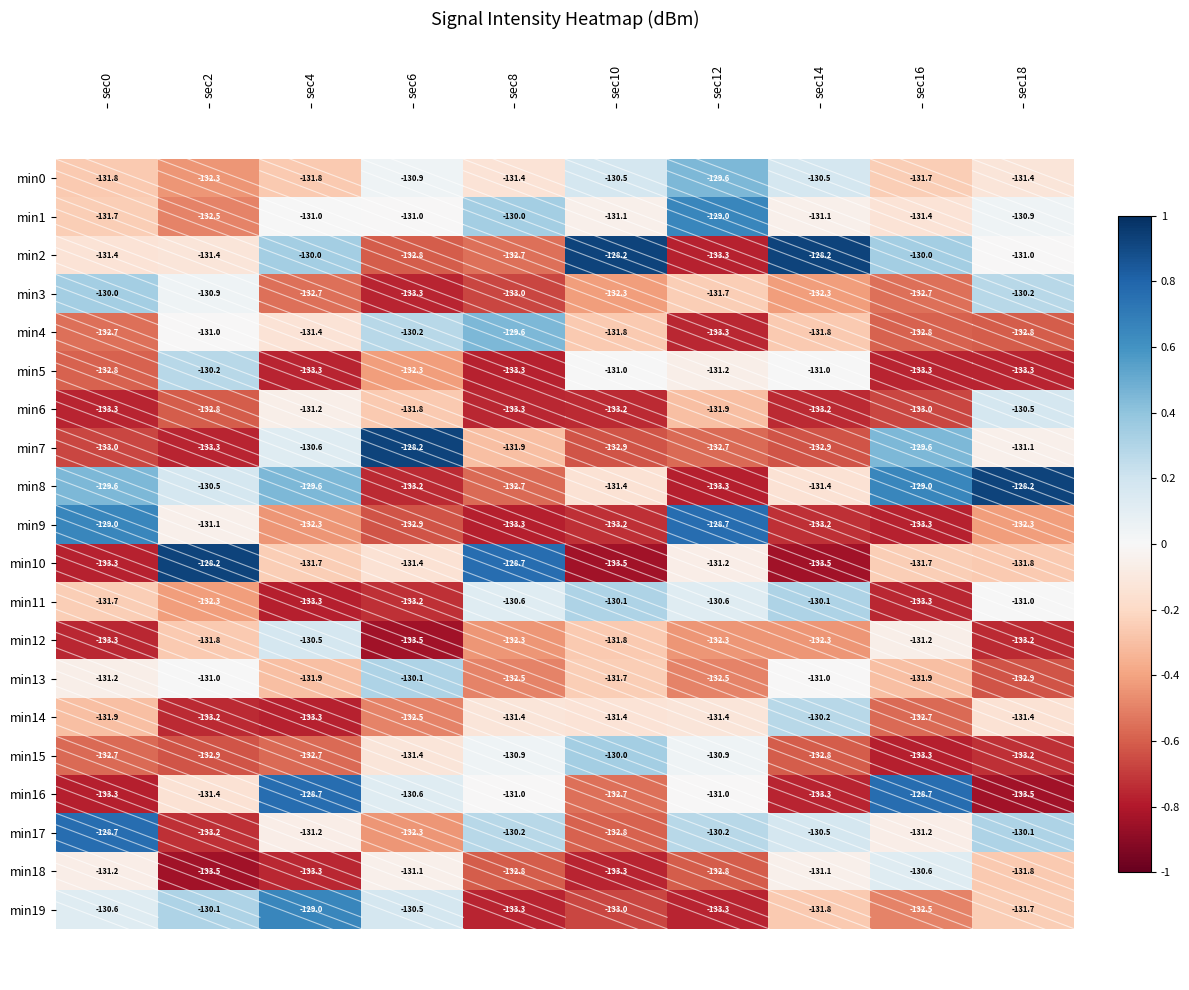

What is the maximum value for min14?

-130.2